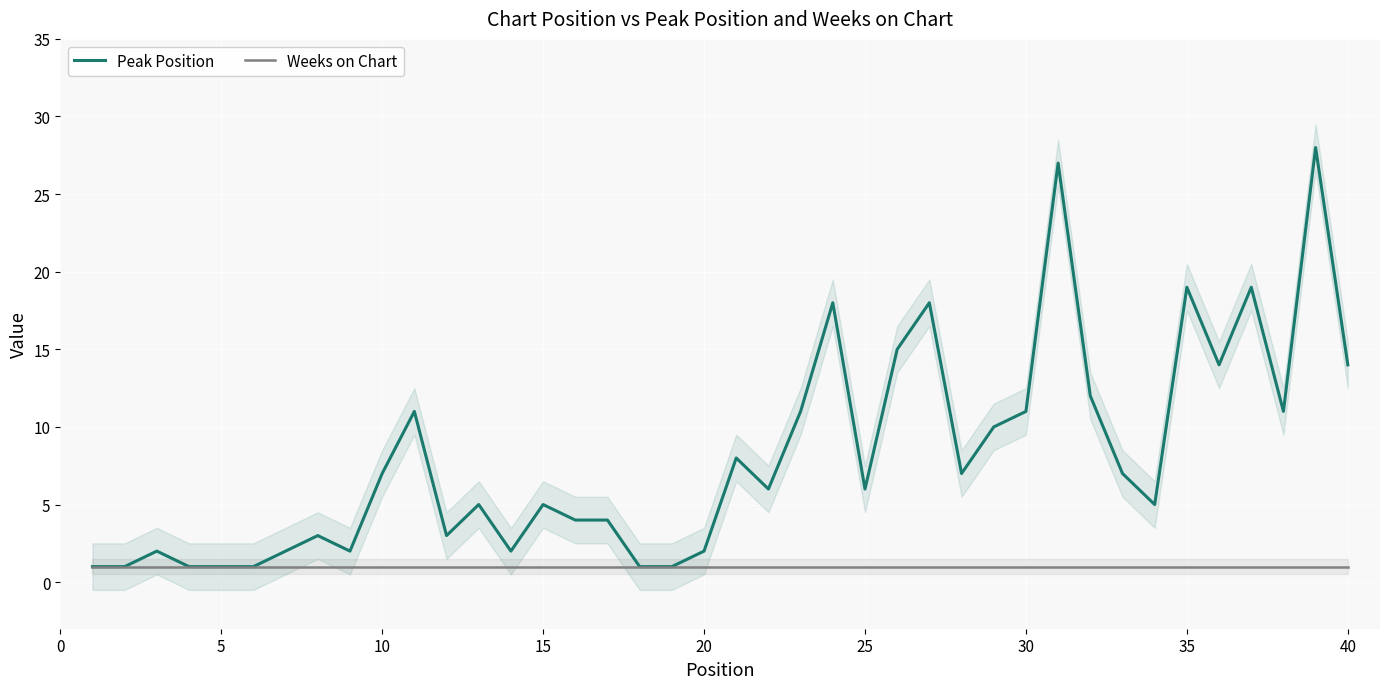

Is it true that Weeks on Chart equals 1 at 45?

True